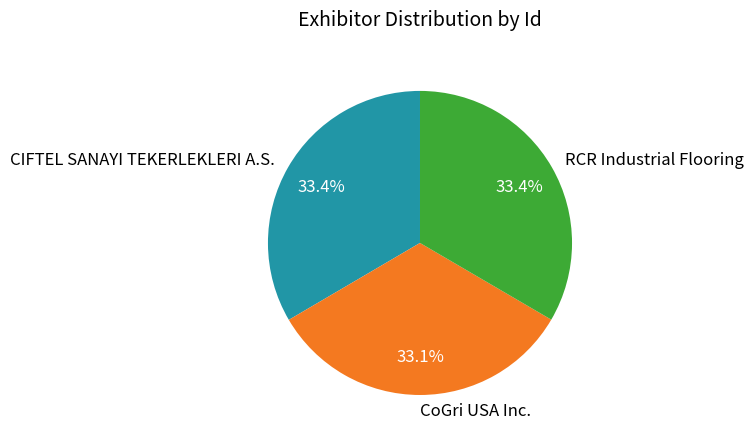

How many slices are in this pie chart?

3